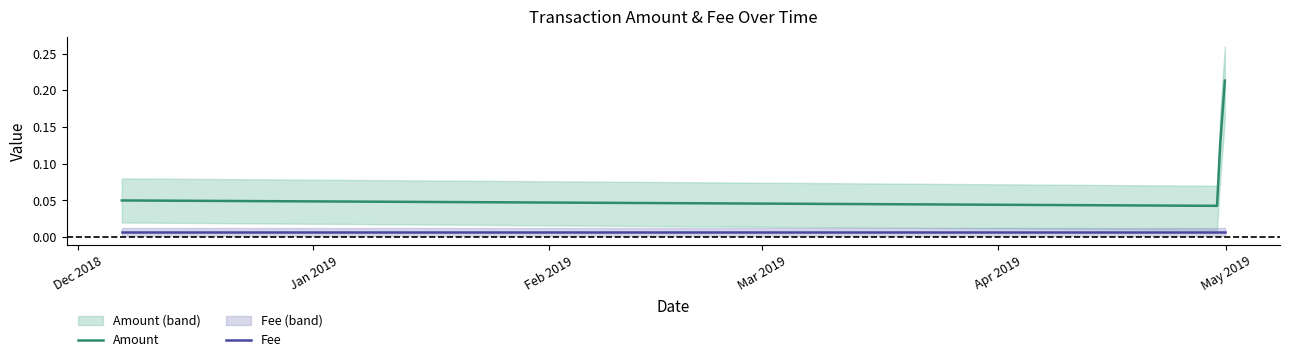

True or false: Fee has a value of 0.0 at Jan 2019.

False